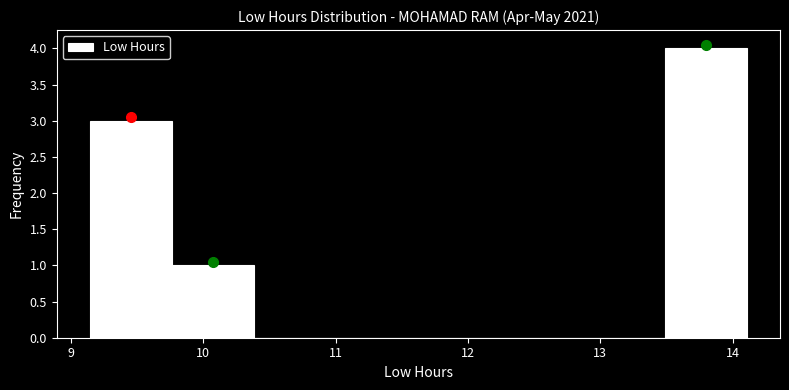

What is the height of the bar covering 9.1 to 9.8 on the x-axis? Neither the bar edges nor the heights are printed on the chart, so give them approximately, as read against the axes.

3